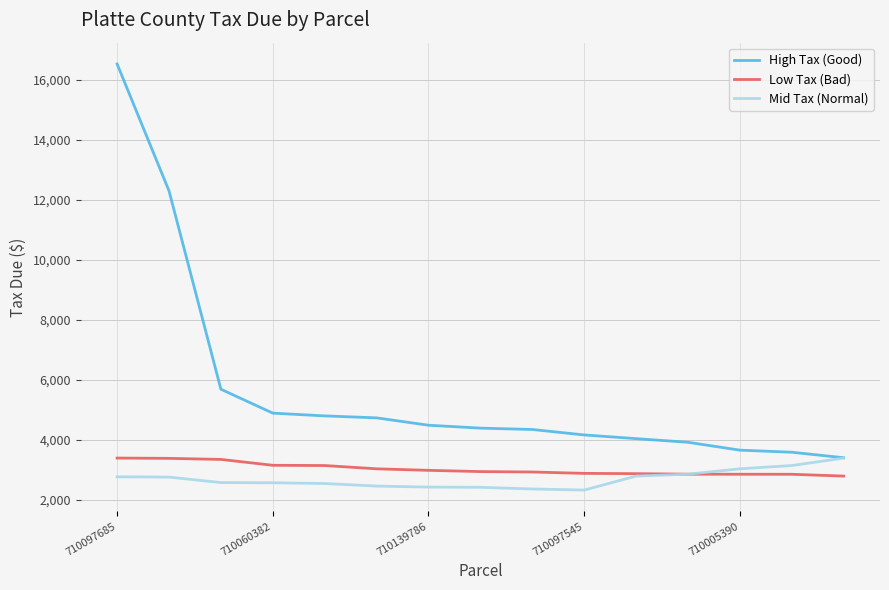

Which series has the largest range (max minus min)?

High Tax (Good)